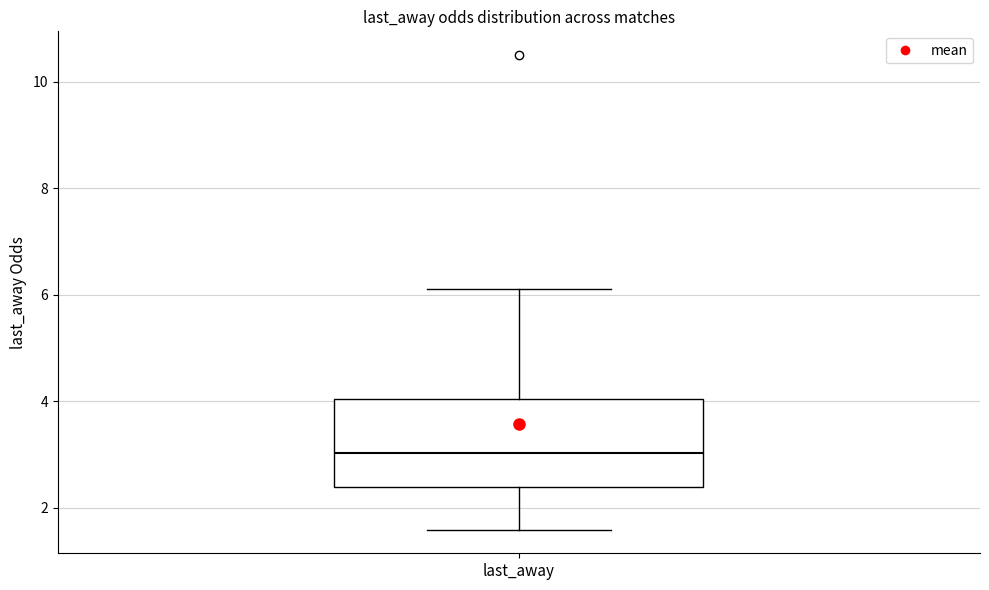

Where does the upper whisker of the box for last_away end on the y-axis? The values are not printed on the chart, so give them approximately, as read against the axis.

6.2